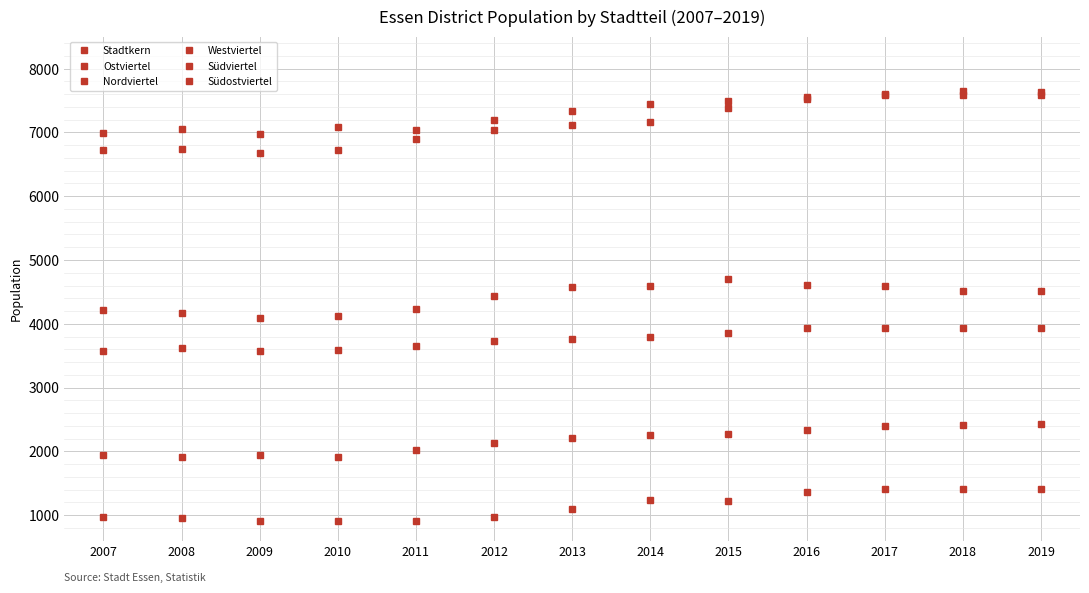

What is the sum of all Stadtkern values?

28181